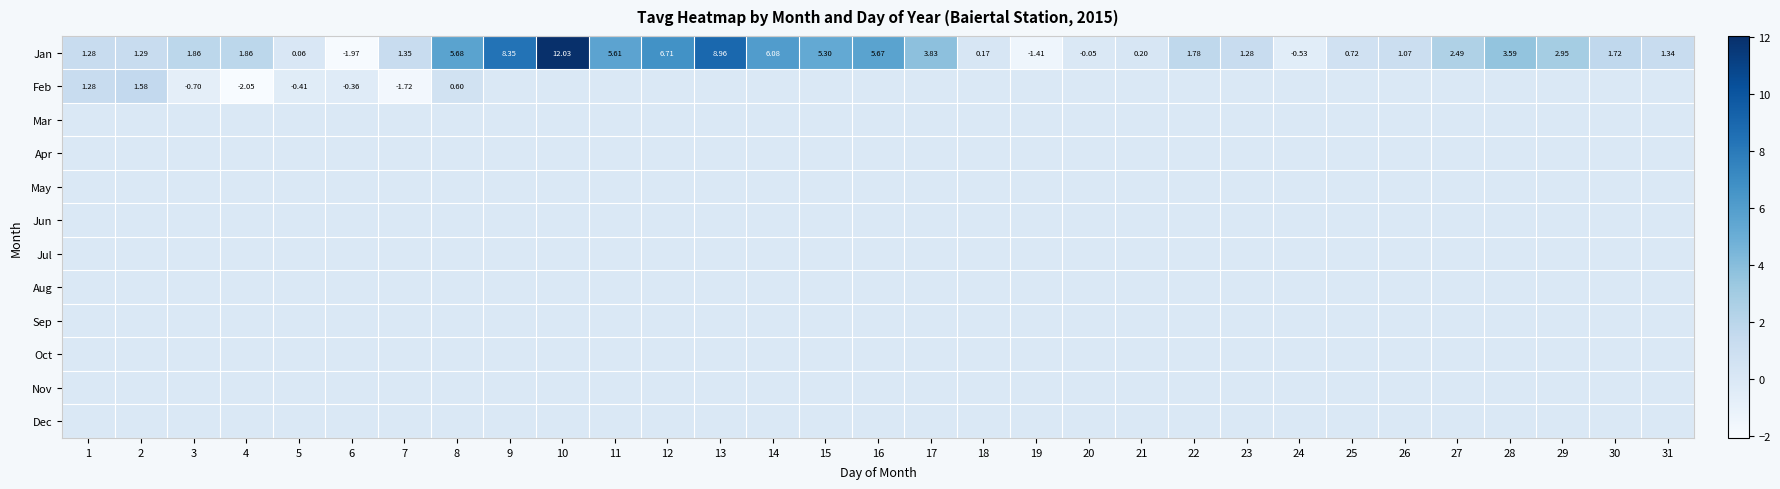

The Feb series shows -1.0 at 7. True or false?

False